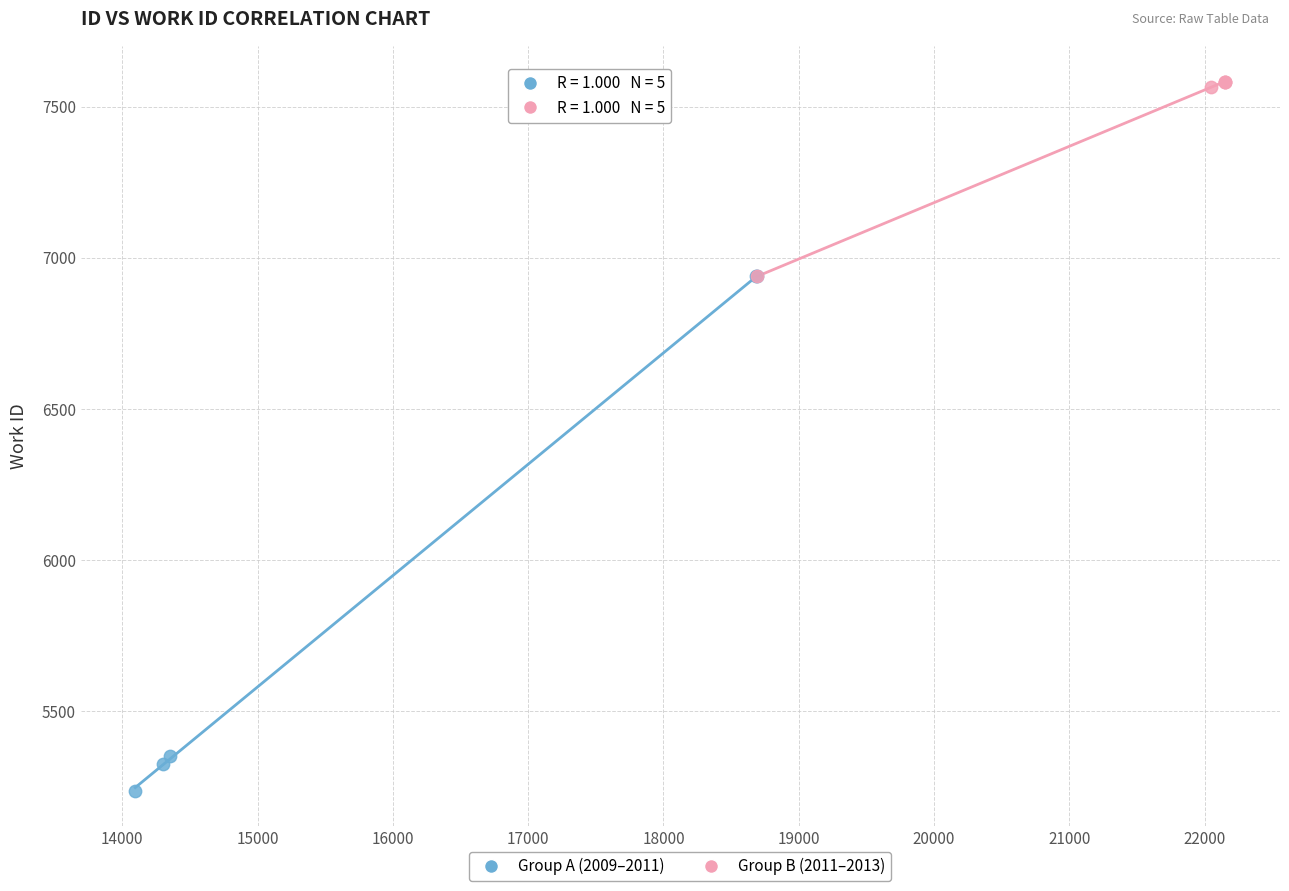

Which series reaches the minimum Y coordinate?

Group A (2009–2011)